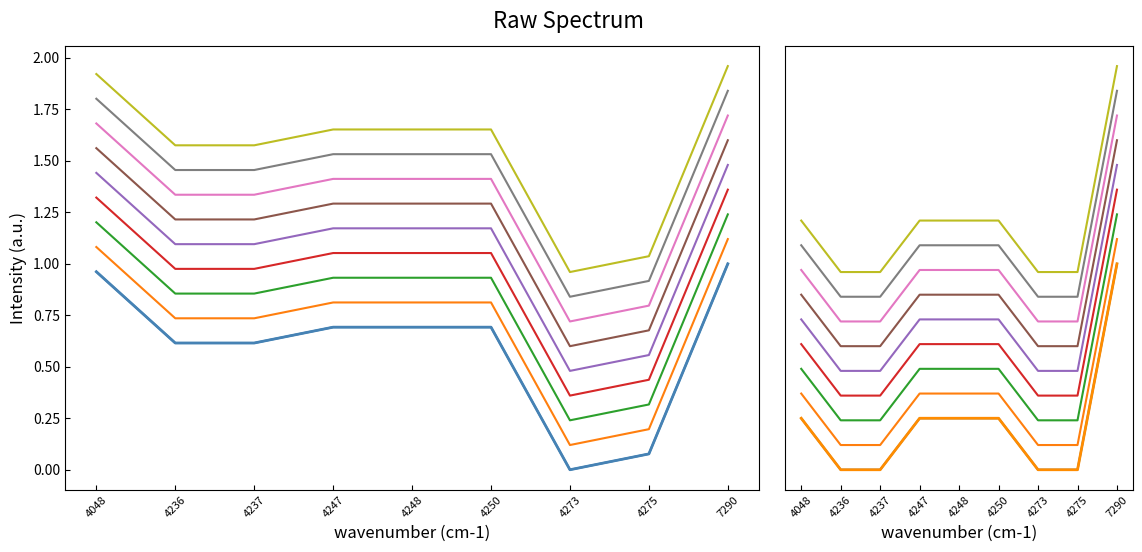

At which category is the sum across all series the highest?

7290